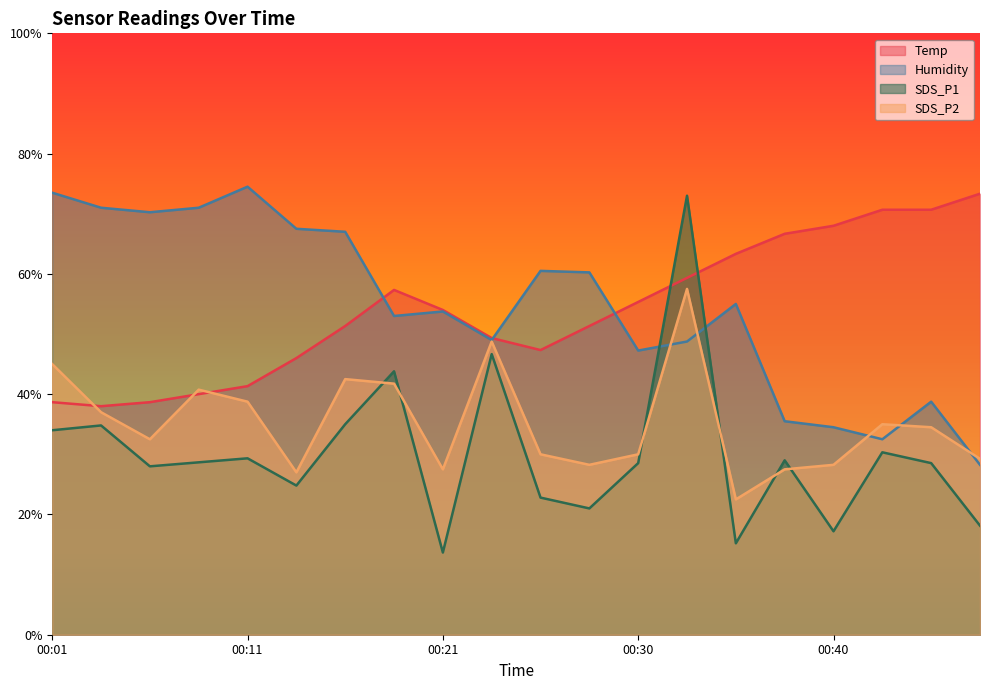

Between 00:08 and 00:23, which series saw the biggest shift?

Humidity